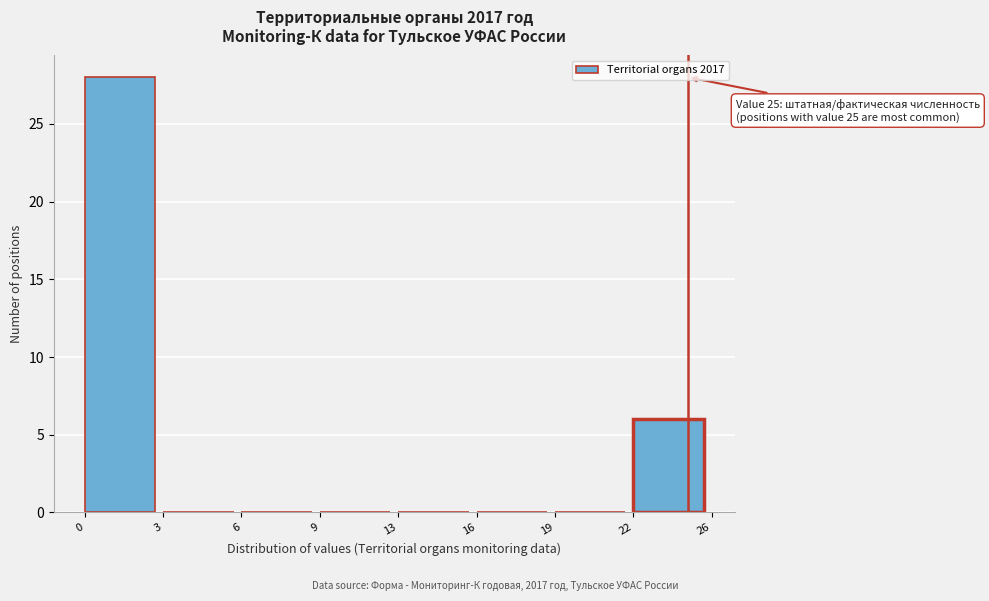

Reading right to left, transcribe all the data shown in this chart.

22=6	19=0	16=0	13=0	9=0	6=0	3=0	0=28